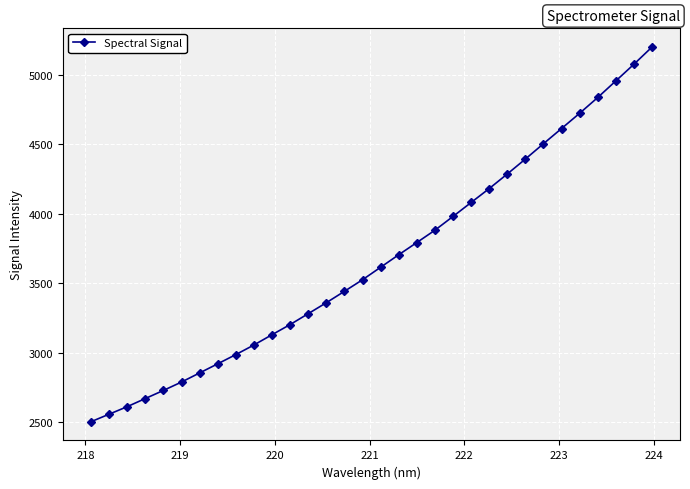

True or false: the data has more than 0 interior local peaks.

False